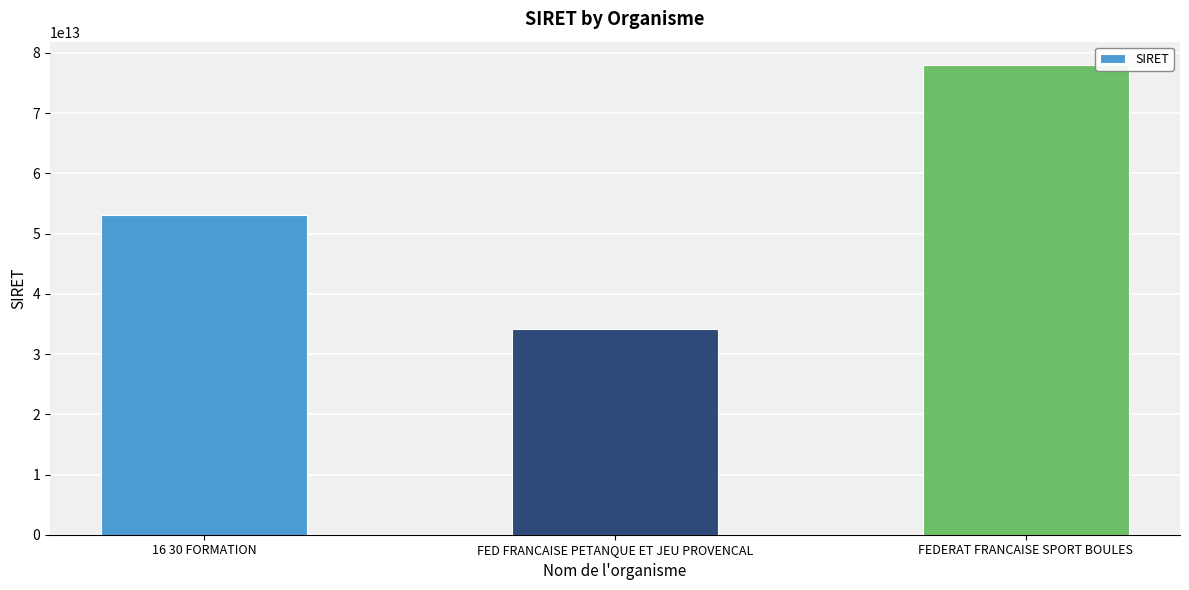

Does the chart contain any negative values?

No